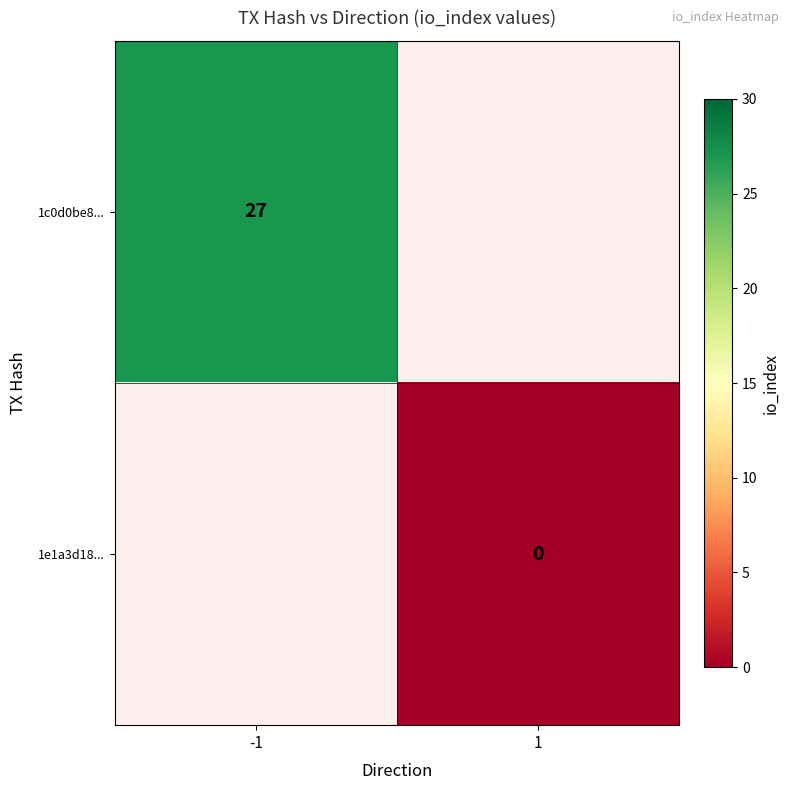

Is the value of 1c0d0be8... at -1 greater than the value of 1e1a3d18... at 1?

Yes